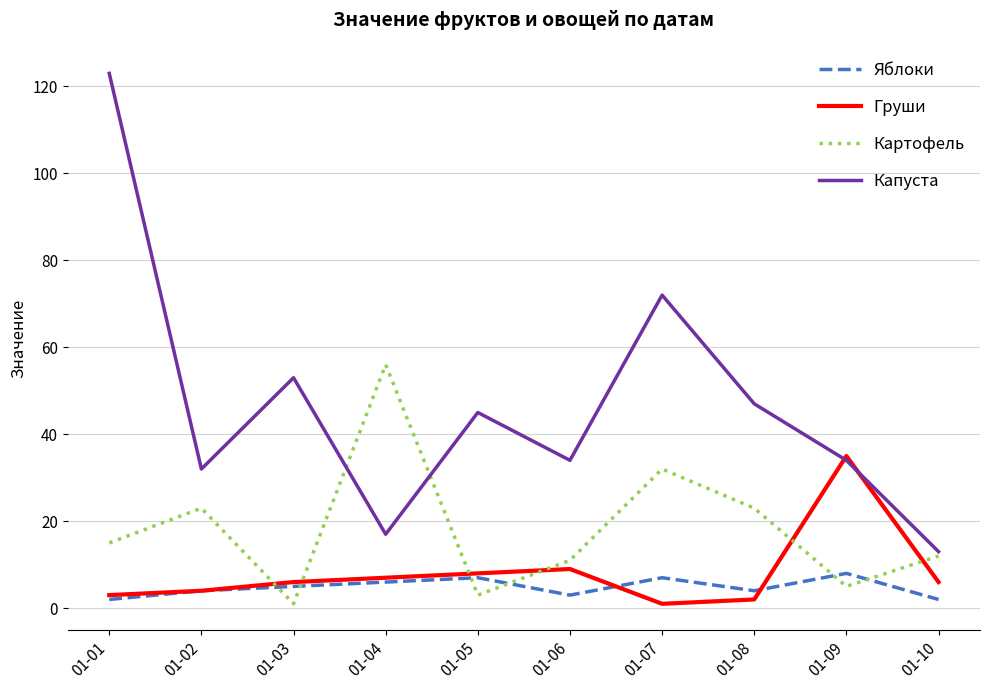

What is the greatest value displayed?

123